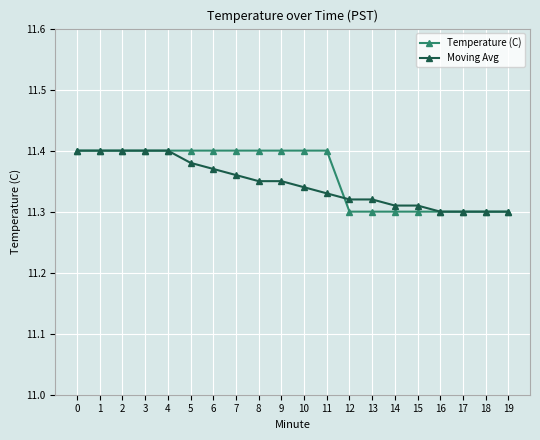

At 9, list the series in order from largest to smallest.

Temperature (C), Moving Avg